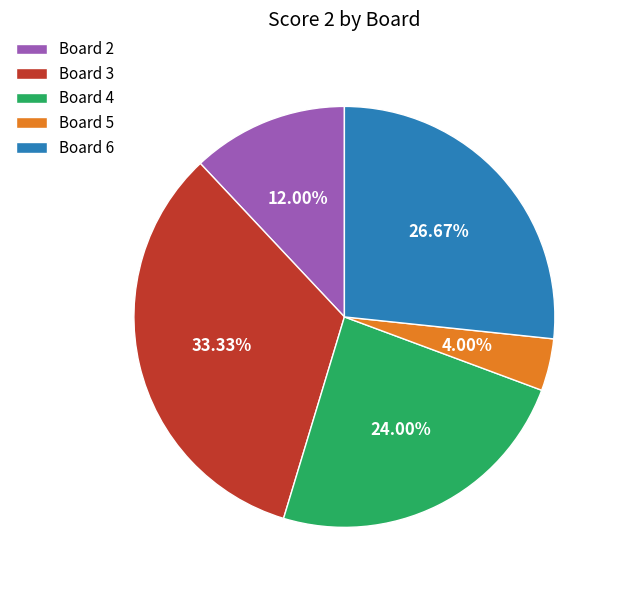

How many slices are in this pie chart?

5